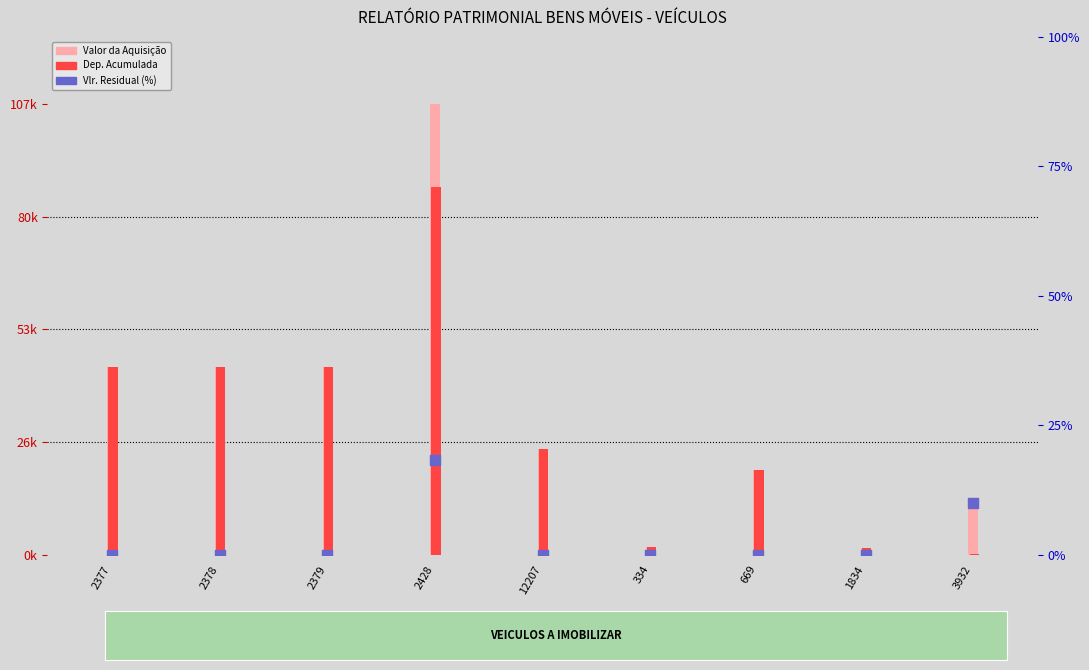

What is the total value across all series at 2428?

195310.1